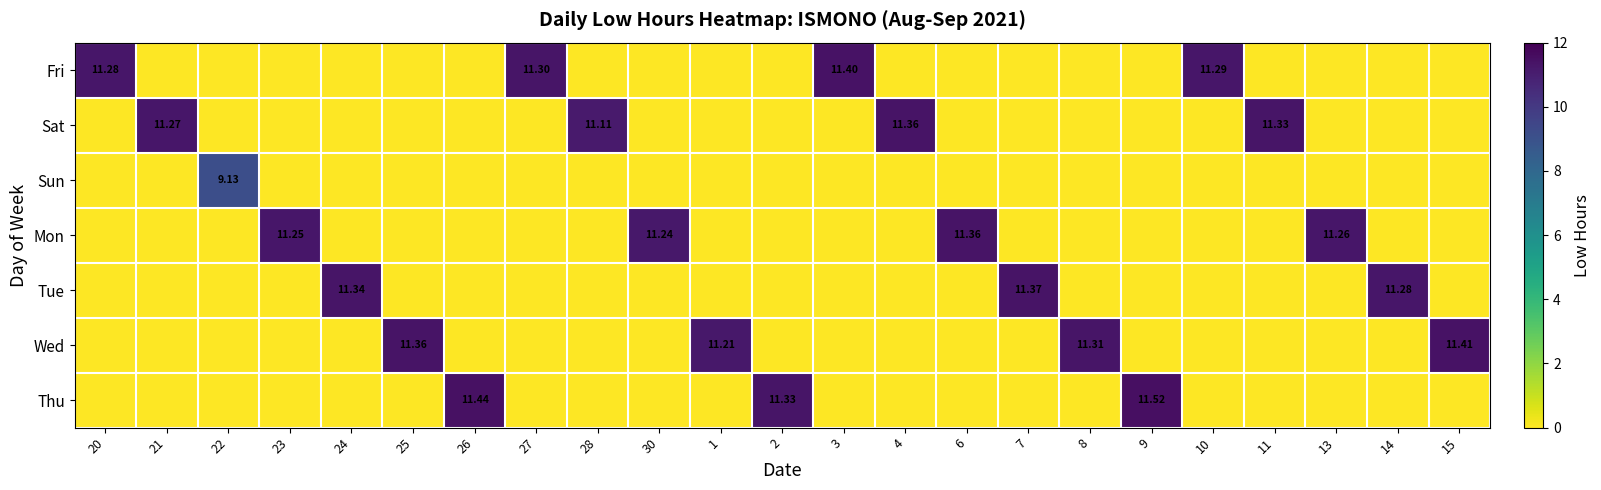

Is it true that Sat equals 3.9 at 22?

False